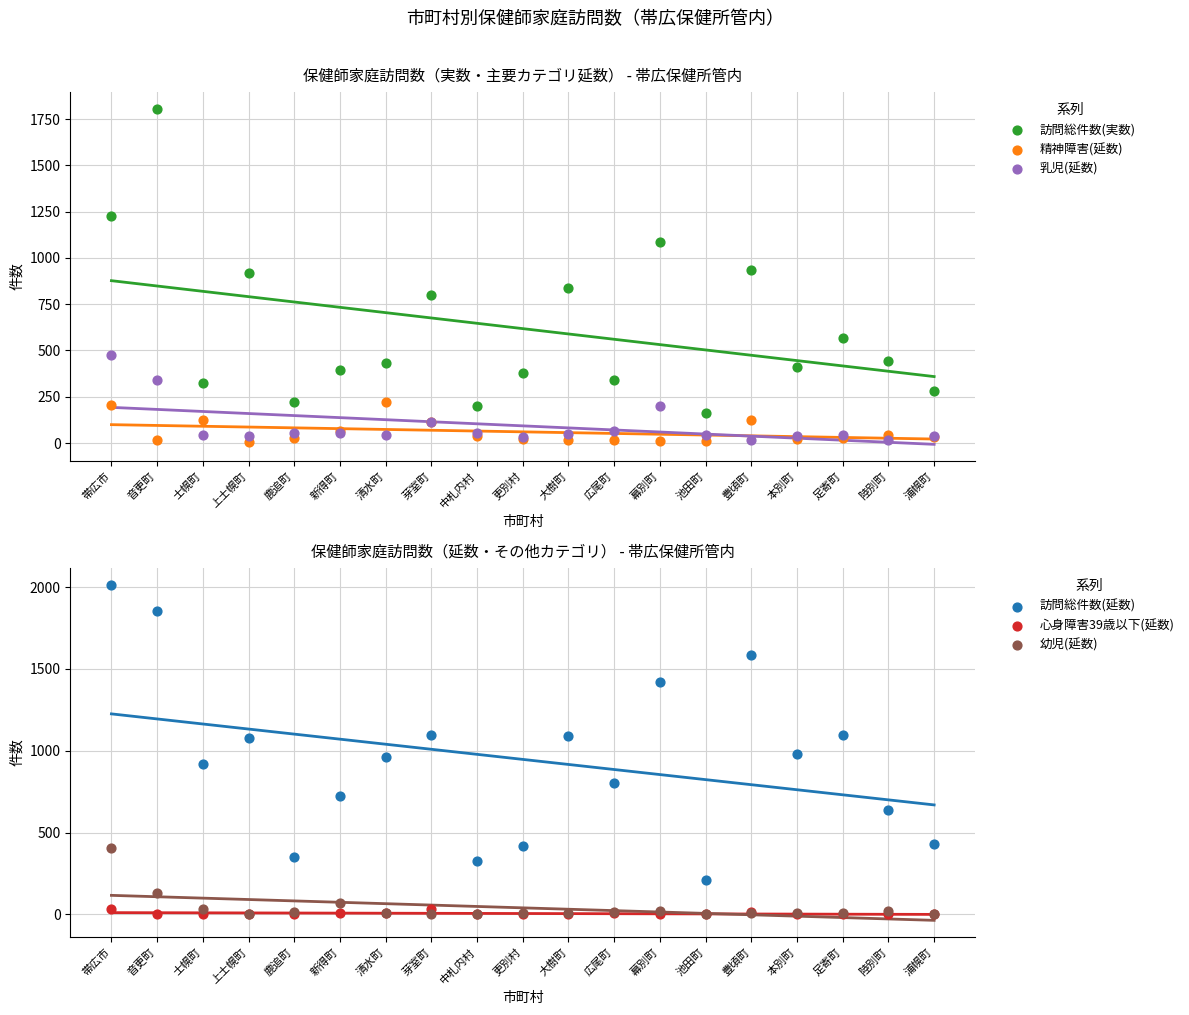

At which category is the sum across all series the highest?

帯広市